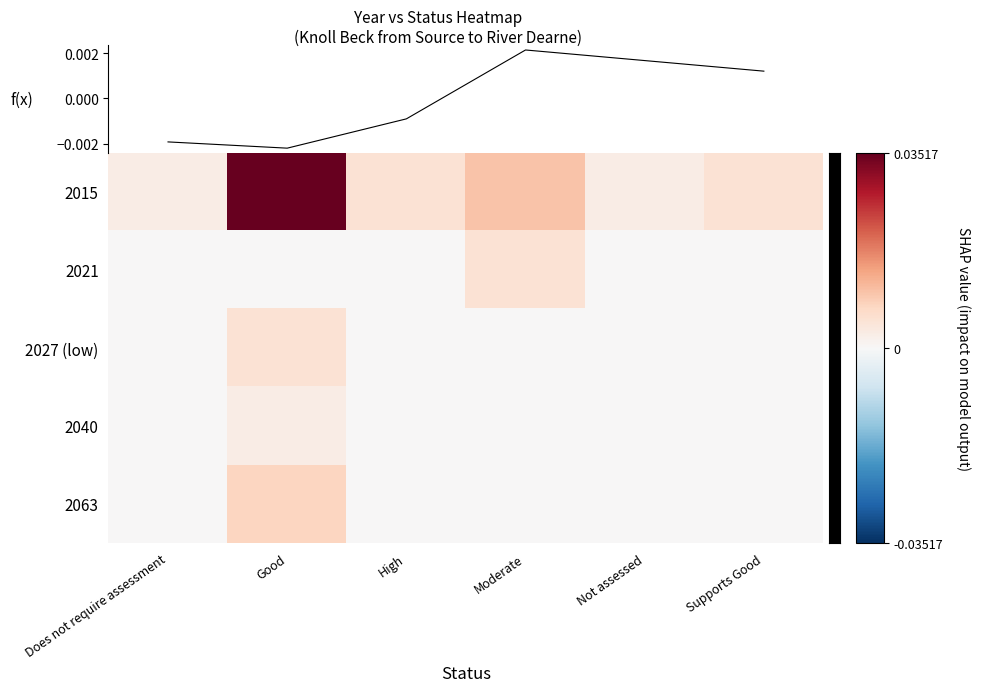

Which category has the lowest value in the 2015 series?

Does not require assessment